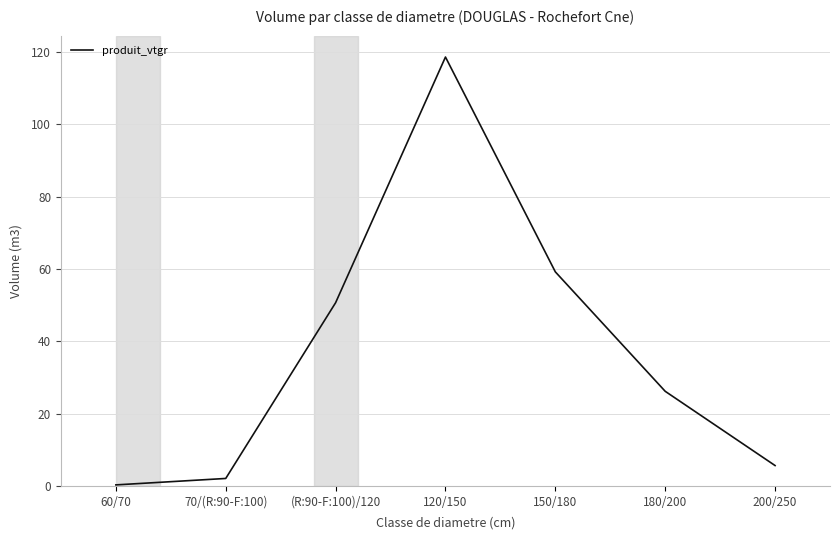

What is the difference between the second highest and second lowest values?

57.1